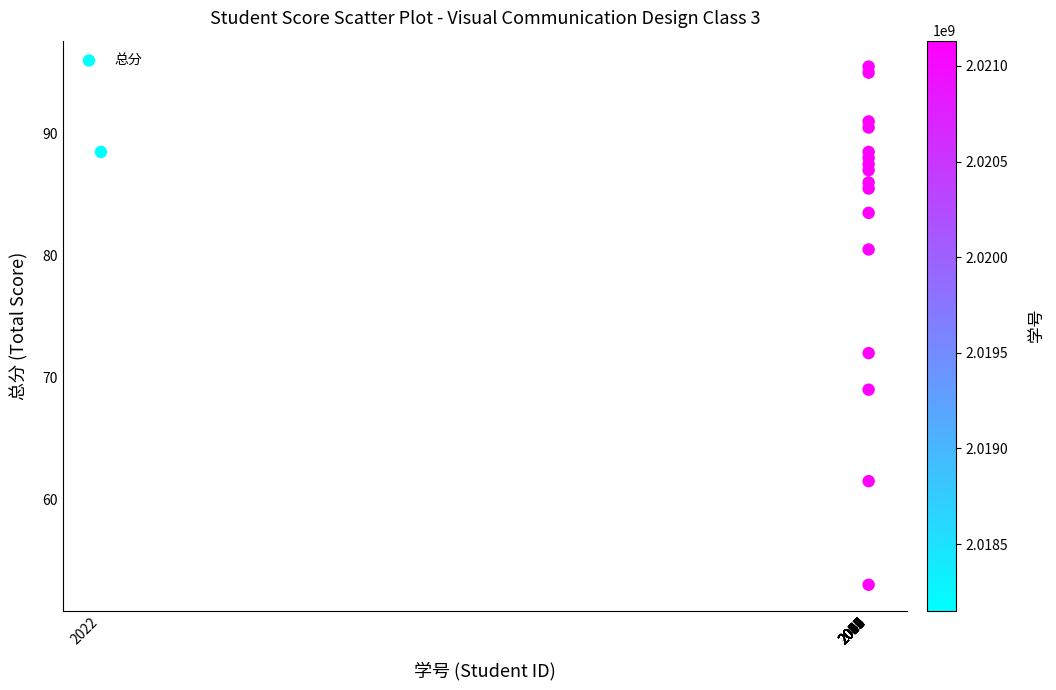

What Y value in the scatter plot is closest to 74?

72.0